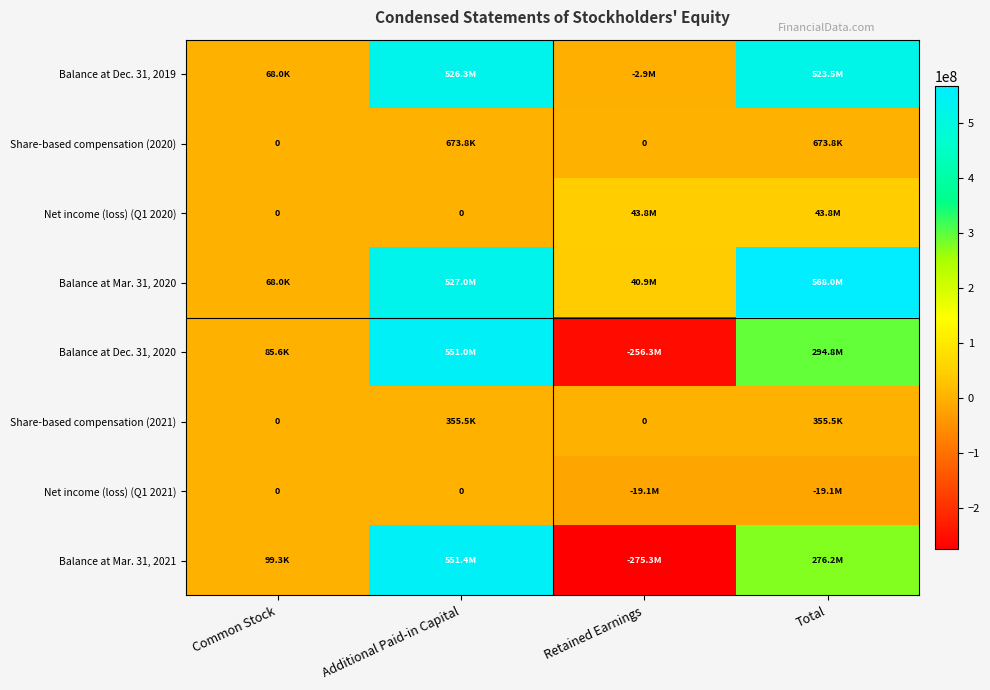

At which label does Balance at Mar. 31, 2021 reach its peak?

Additional Paid-in Capital